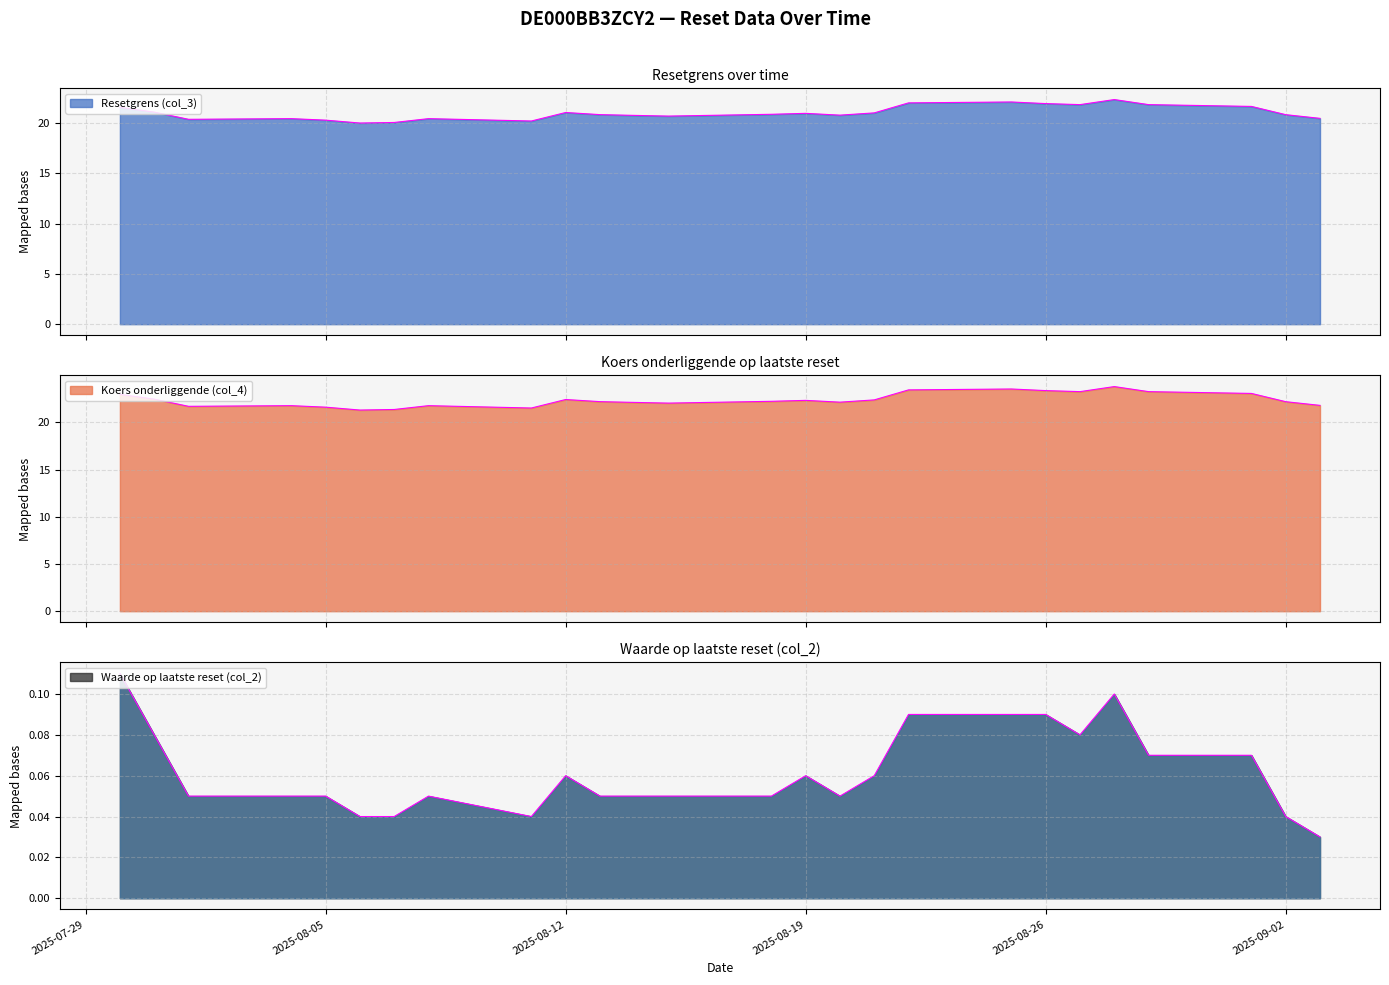

Reading right to left, extract all data points from this chart.

Resetgrens (col_3): 20.5	20.9	21.7	21.9	22.4	21.9	22.0	22.1	22.0	21.0	20.8	21.0	20.9	20.7	20.8	20.9	21.1	20.2	20.5	20.1	20.0	20.3	20.5	20.4	21.1	21.6
Koers onderliggende (col_4): 21.8	22.2	23.1	23.2	23.8	23.2	23.4	23.5	23.4	22.4	22.1	22.3	22.2	22.0	22.1	22.2	22.4	21.5	21.8	21.4	21.3	21.6	21.8	21.7	22.5	23.0
Waarde op laatste reset (col_2): 0.0	0.0	0.1	0.1	0.1	0.1	0.1	0.1	0.1	0.1	0.1	0.1	0.1	0.1	0.1	0.1	0.1	0.0	0.1	0.0	0.0	0.1	0.1	0.1	0.1	0.1